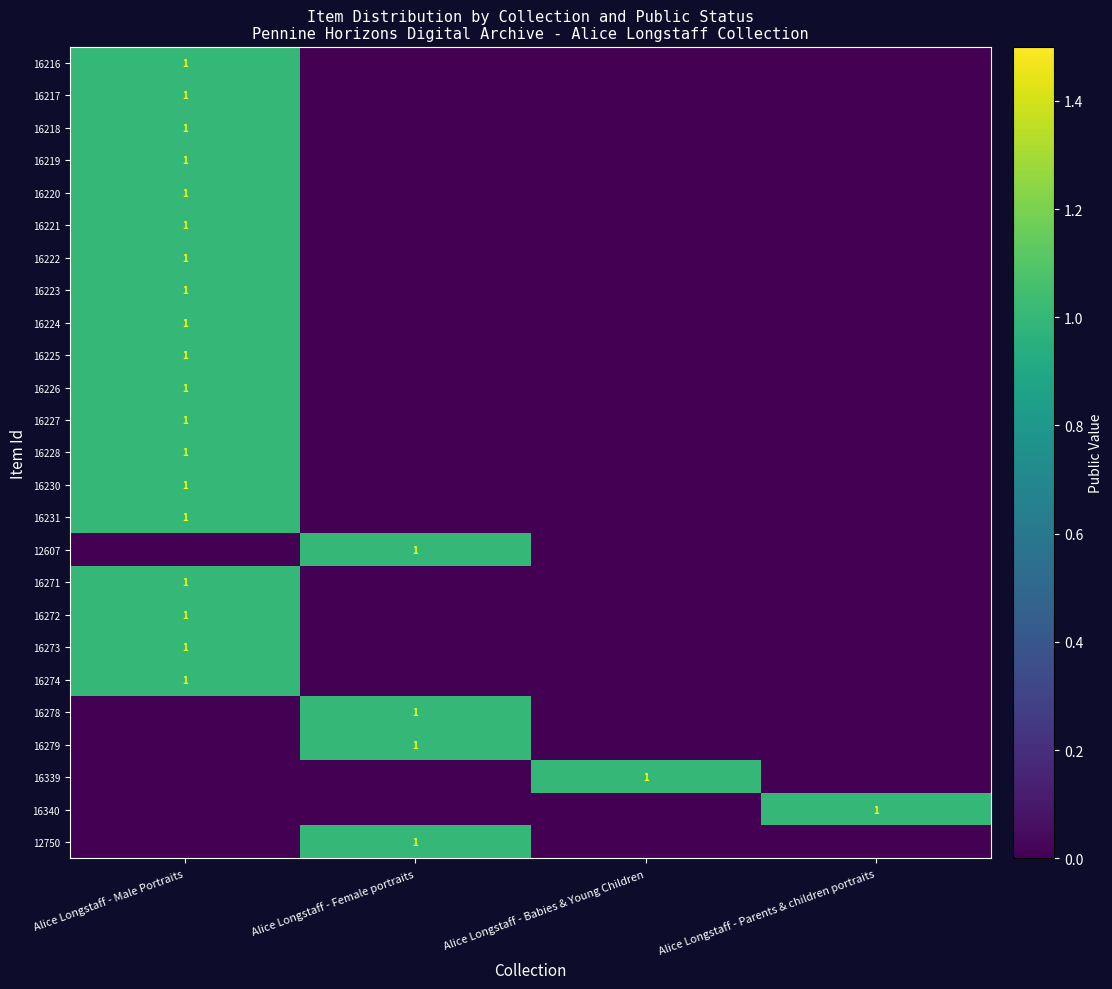

At how many categories does at least one series exceed 0?

4